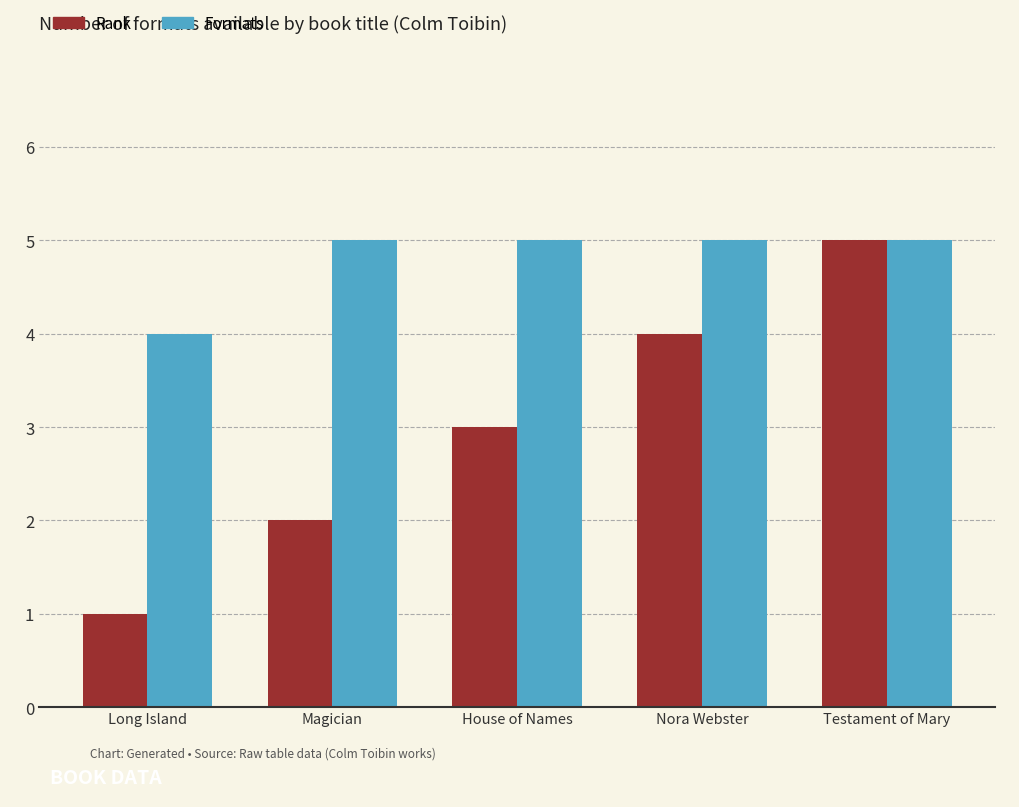

What is the highest value of the Rank series?

5